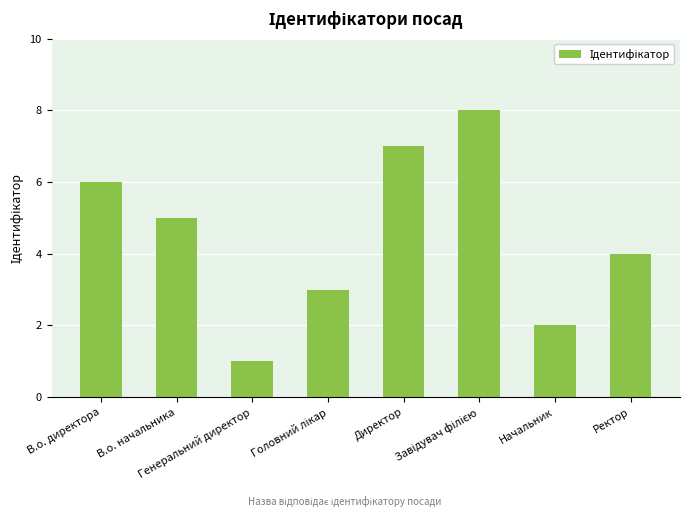

True or false: the data shows 7 at Директор.

True